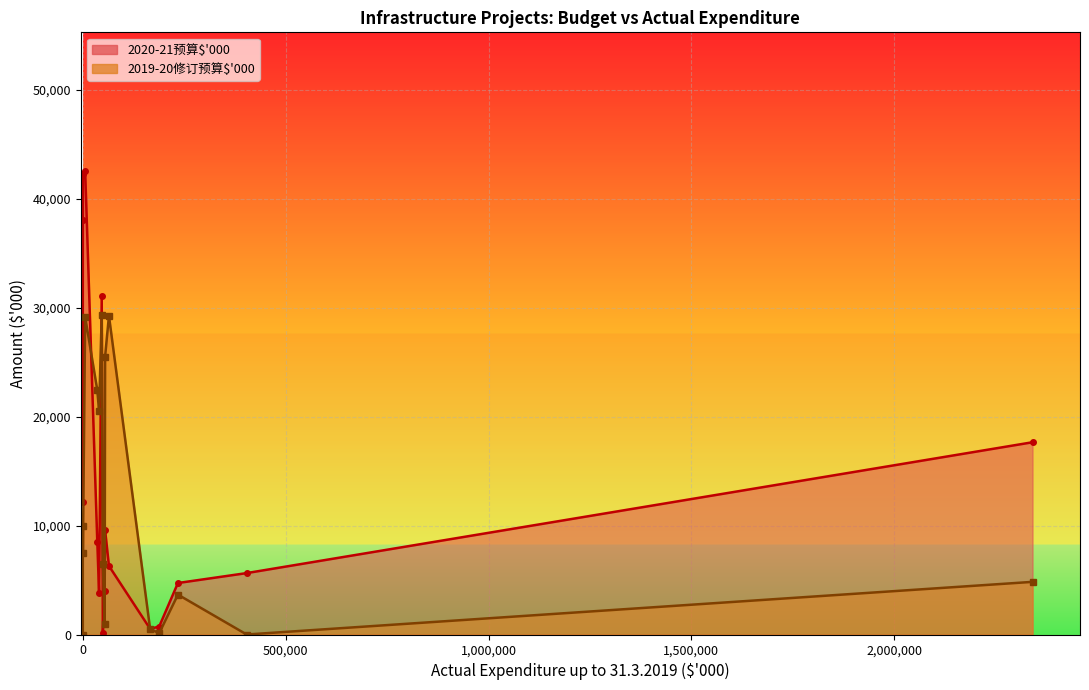

Which series ends up on top after the final intersection of 2019-20修订预算$'000 and 2020-21预算$'000?

2020-21预算$'000